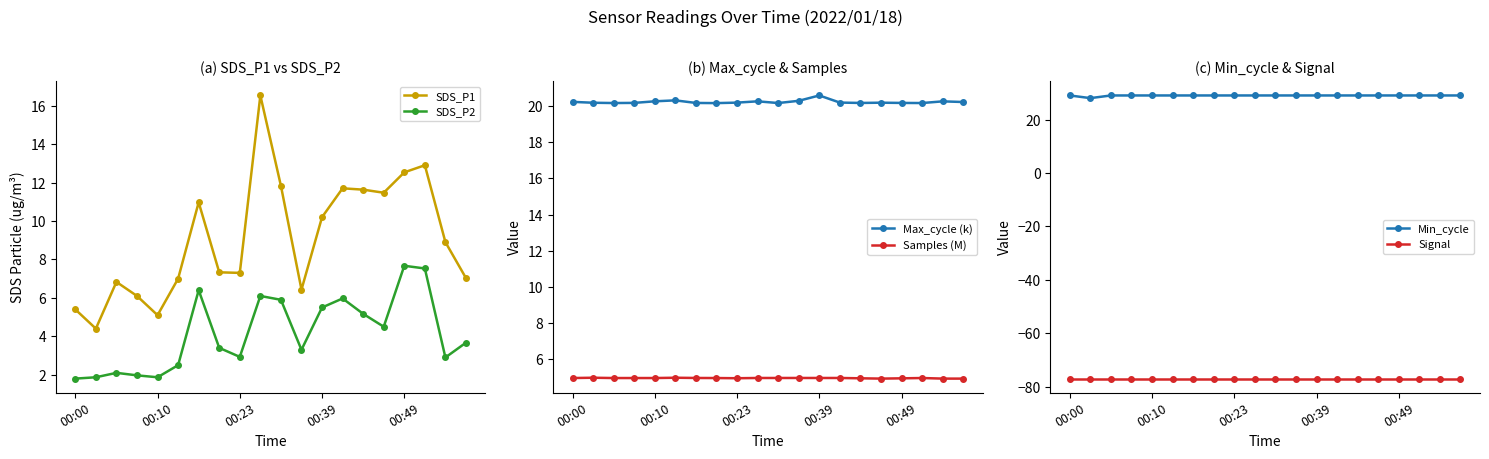

Reading left to right, what are all the values shown in this chart?

SDS_P1: 5.4	4.4	6.8	6.1	5.1	7.0	11.0	7.3	7.3	16.5	11.8	6.4	10.2	11.7	11.6	11.5	12.5	12.9	8.9	7.0
SDS_P2: 1.8	1.9	2.1	2.0	1.9	2.5	6.4	3.4	2.9	6.1	5.9	3.3	5.5	6.0	5.2	4.5	7.7	7.5	2.9	3.7
Max_cycle (k): 20.2	20.2	20.2	20.2	20.3	20.3	20.2	20.2	20.2	20.3	20.2	20.3	20.6	20.2	20.2	20.2	20.2	20.2	20.3	20.2
Samples (M): 4.9	5.0	4.9	4.9	4.9	5.0	4.9	4.9	4.9	4.9	4.9	4.9	4.9	4.9	4.9	4.9	4.9	4.9	4.9	4.9
Min_cycle: 29.0	28.0	29.0	29.0	29.0	29.0	29.0	29.0	29.0	29.0	29.0	29.0	29.0	29.0	29.0	29.0	29.0	29.0	29.0	29.0
Signal: -77.0	-77.0	-77.0	-77.0	-77.0	-77.0	-77.0	-77.0	-77.0	-77.0	-77.0	-77.0	-77.0	-77.0	-77.0	-77.0	-77.0	-77.0	-77.0	-77.0